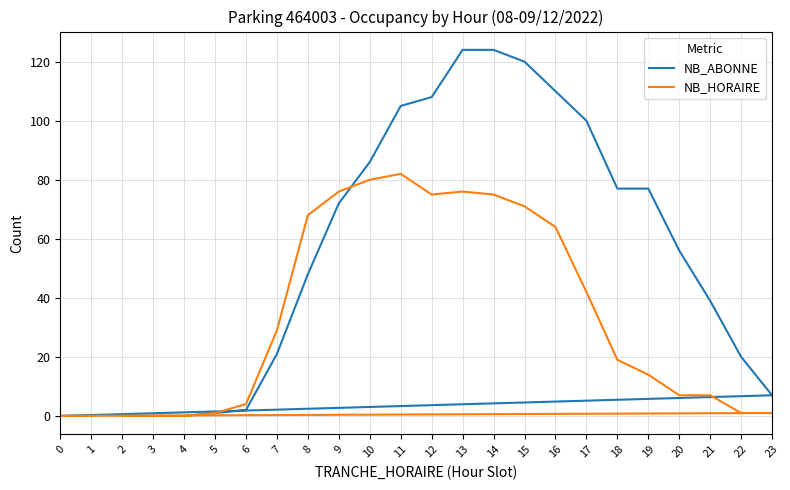

Where is the first local minimum for NB_HORAIRE?

12